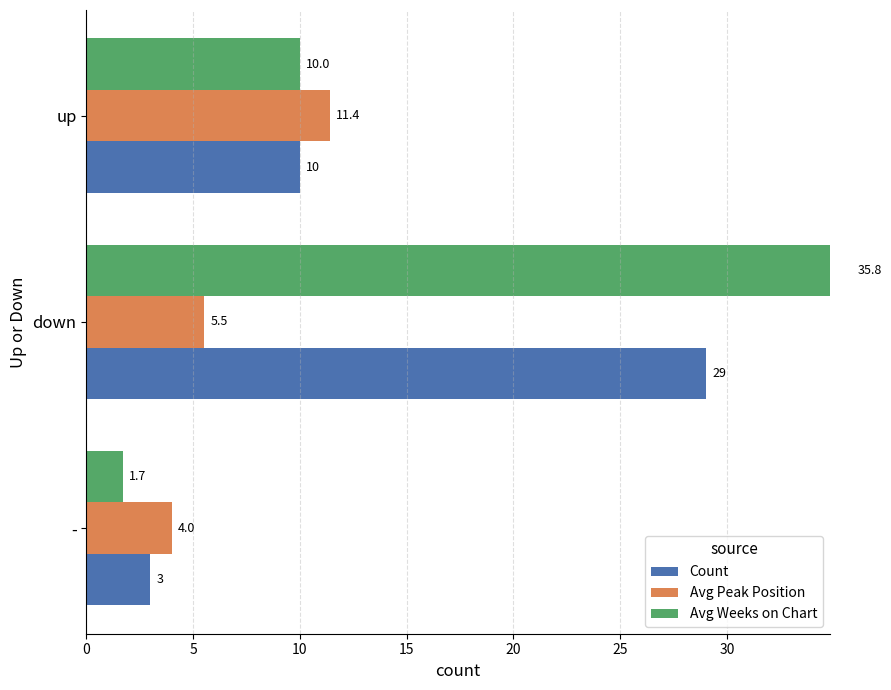

How many data points does each series have?

3